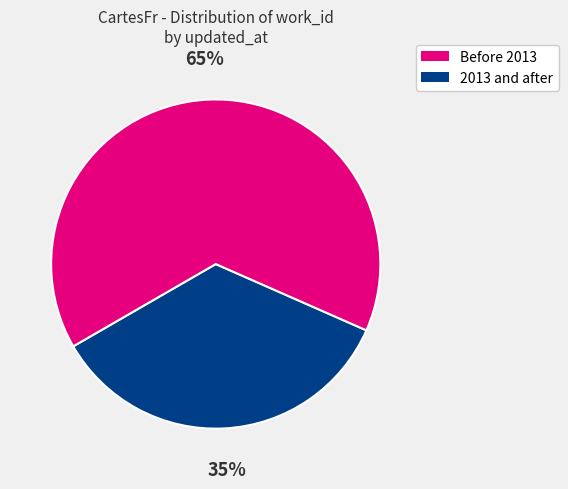

Is there a majority slice in this chart?

Yes